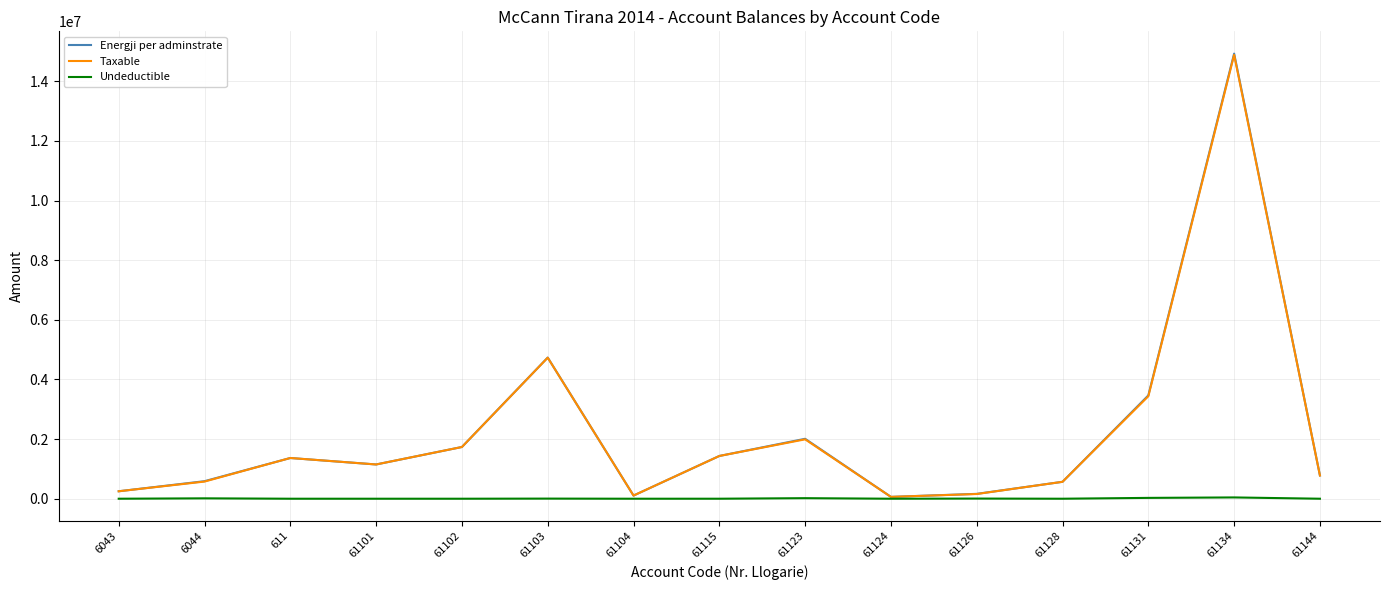

What is the total value across all series at 61128?

1134921.1